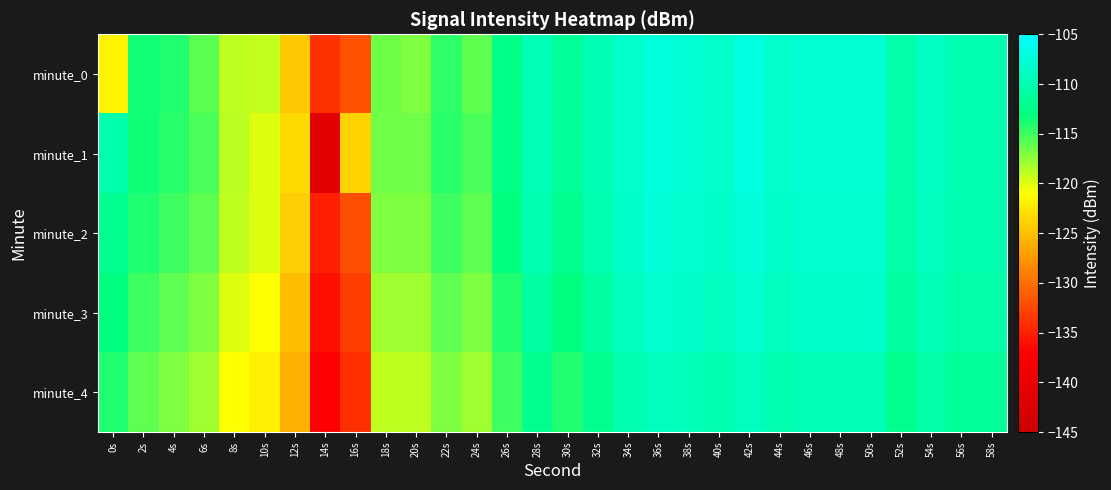

Reading right to left, what are all the values shown in this chart?

minute_0: 58s=-109.8	56s=-109.8	54s=-108.8	52s=-110.4	50s=-107.7	48s=-107.9	46s=-107.8	44s=-108.2	42s=-107.1	40s=-108.4	38s=-107.7	36s=-107.2	34s=-108.2	32s=-109.6	30s=-111.6	28s=-109.5	26s=-112.6	24s=-116.1	22s=-114.5	20s=-117.0	18s=-116.4	16s=-131.8	14s=-133.8	12s=-124.3	10s=-119.1	8s=-118.9	6s=-115.9	4s=-114.0	2s=-113.6	0s=-121.6
minute_1: 58s=-109.8	56s=-109.8	54s=-108.8	52s=-110.4	50s=-107.7	48s=-107.9	46s=-107.8	44s=-108.2	42s=-107.1	40s=-108.4	38s=-107.7	36s=-107.2	34s=-108.2	32s=-109.6	30s=-111.6	28s=-109.5	26s=-112.6	24s=-115.3	22s=-114.2	20s=-116.5	18s=-116.5	16s=-123.8	14s=-141.3	12s=-123.3	10s=-120.0	8s=-118.9	6s=-115.3	4s=-114.2	2s=-113.5	0s=-110.4
minute_2: 58s=-110.0	56s=-110.0	54s=-109.0	52s=-110.5	50s=-108.0	48s=-108.0	46s=-108.0	44s=-108.5	42s=-107.5	40s=-108.5	38s=-108.0	36s=-107.5	34s=-108.5	32s=-110.0	30s=-112.0	28s=-110.0	26s=-113.0	24s=-116.0	22s=-115.0	20s=-117.0	18s=-117.0	16s=-132.0	14s=-135.0	12s=-124.0	10s=-120.0	8s=-119.0	6s=-116.0	4s=-115.0	2s=-114.0	0s=-112.0
minute_3: 58s=-110.5	56s=-110.5	54s=-109.5	52s=-111.0	50s=-108.5	48s=-108.5	46s=-108.5	44s=-109.0	42s=-108.0	40s=-109.0	38s=-108.5	36s=-108.0	34s=-109.0	32s=-111.0	30s=-113.0	28s=-111.0	26s=-114.0	24s=-117.0	22s=-116.0	20s=-118.0	18s=-118.0	16s=-133.0	14s=-136.0	12s=-125.0	10s=-121.0	8s=-120.0	6s=-117.0	4s=-116.0	2s=-115.0	0s=-113.0
minute_4: 58s=-111.5	56s=-111.5	54s=-110.5	52s=-112.0	50s=-109.5	48s=-109.5	46s=-109.5	44s=-110.0	42s=-109.0	40s=-110.0	38s=-109.5	36s=-109.0	34s=-110.0	32s=-112.0	30s=-114.0	28s=-112.0	26s=-115.0	24s=-118.0	22s=-117.0	20s=-119.0	18s=-119.0	16s=-134.0	14s=-137.0	12s=-126.0	10s=-122.0	8s=-121.0	6s=-118.0	4s=-117.0	2s=-116.0	0s=-114.0